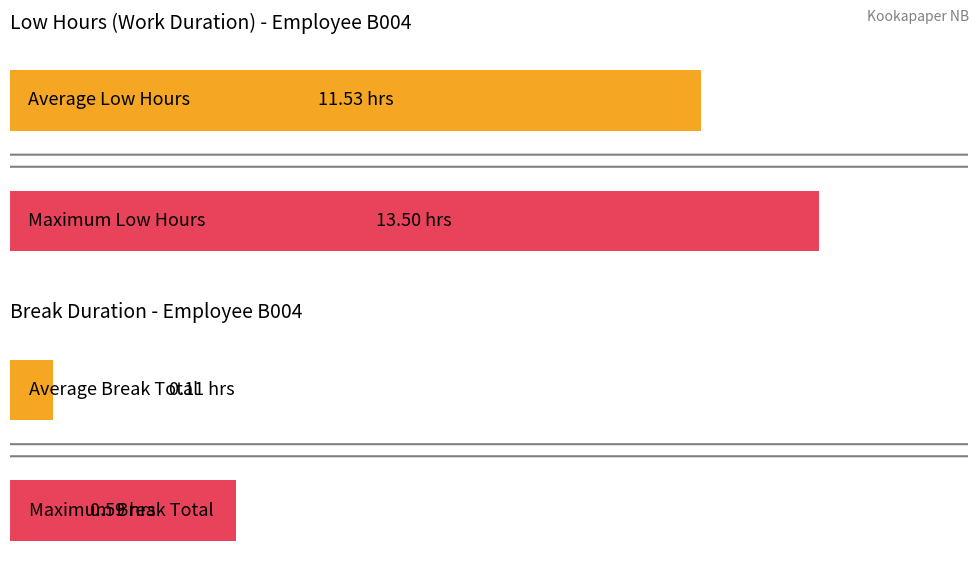

True or false: Break Total has a value of 0.6 at 28.

False